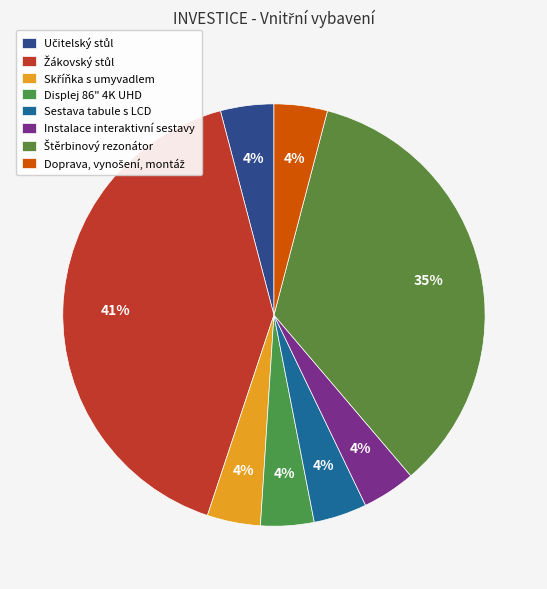

What percentage is the Učitelský stůl slice, to the nearest percent?

4%